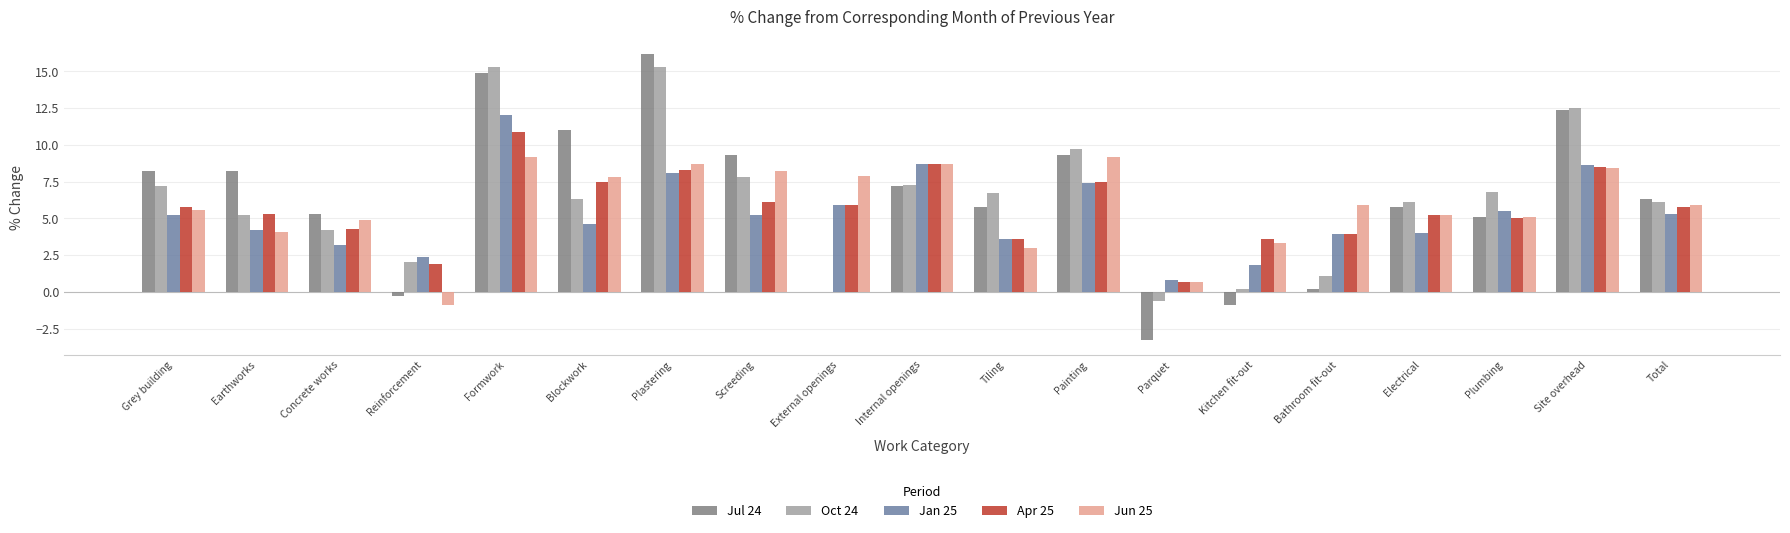

What value does the Jun 25 series have at Earthworks?

4.1